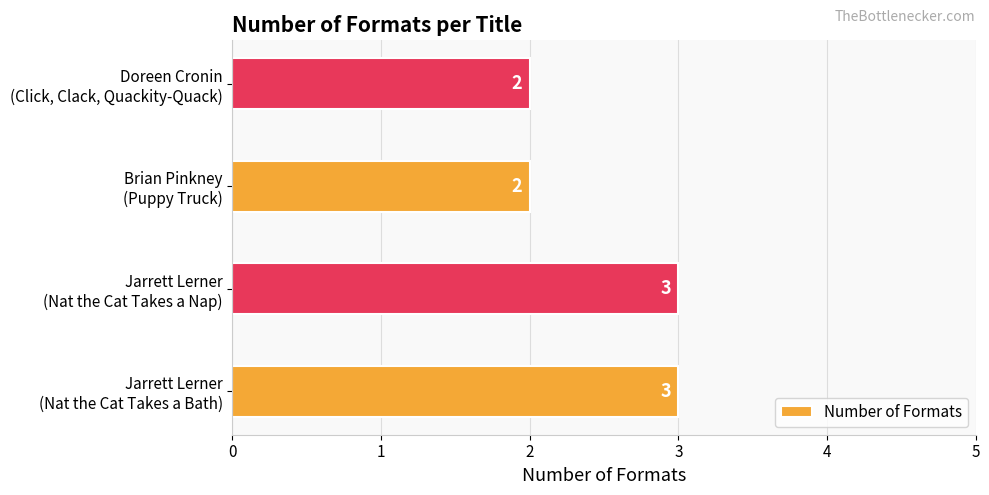

What is the minimum value shown in the chart?

2